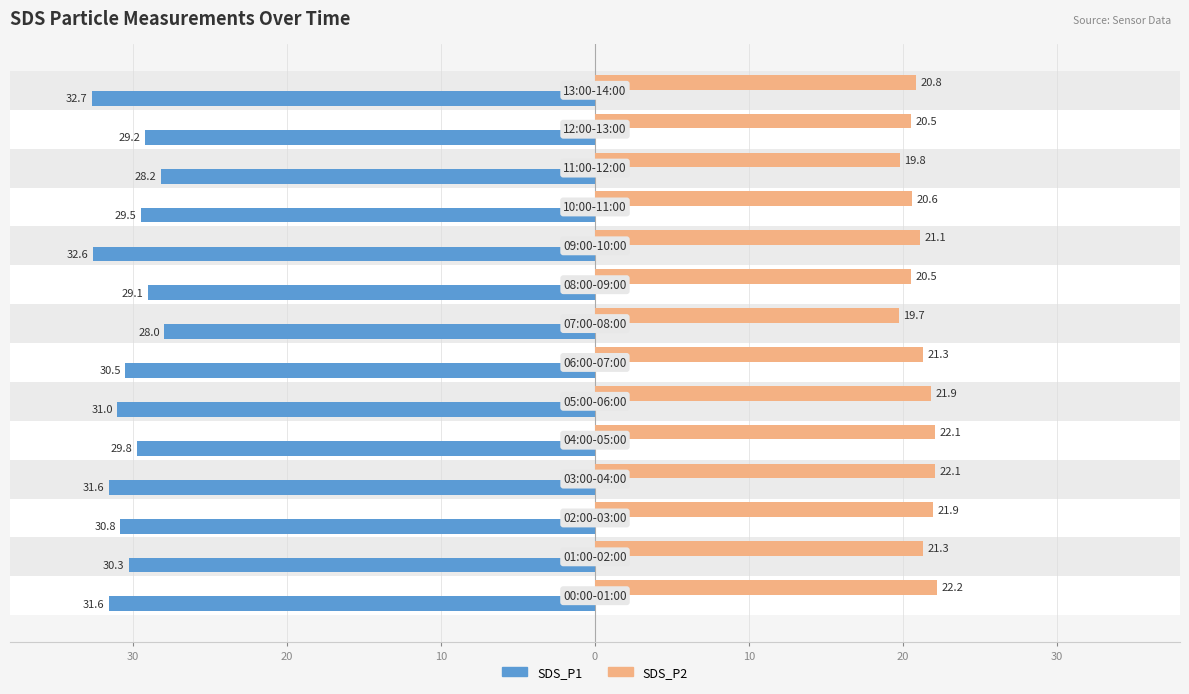

Reading left to right, extract all data points from this chart.

SDS_P1: -31.6	-30.3	-30.8	-31.6	-29.8	-31.0	-30.5	-28.0	-29.1	-32.6	-29.5	-28.2	-29.2	-32.7
SDS_P2: 22.2	21.3	21.9	22.1	22.1	21.9	21.3	19.7	20.5	21.1	20.6	19.8	20.5	20.8